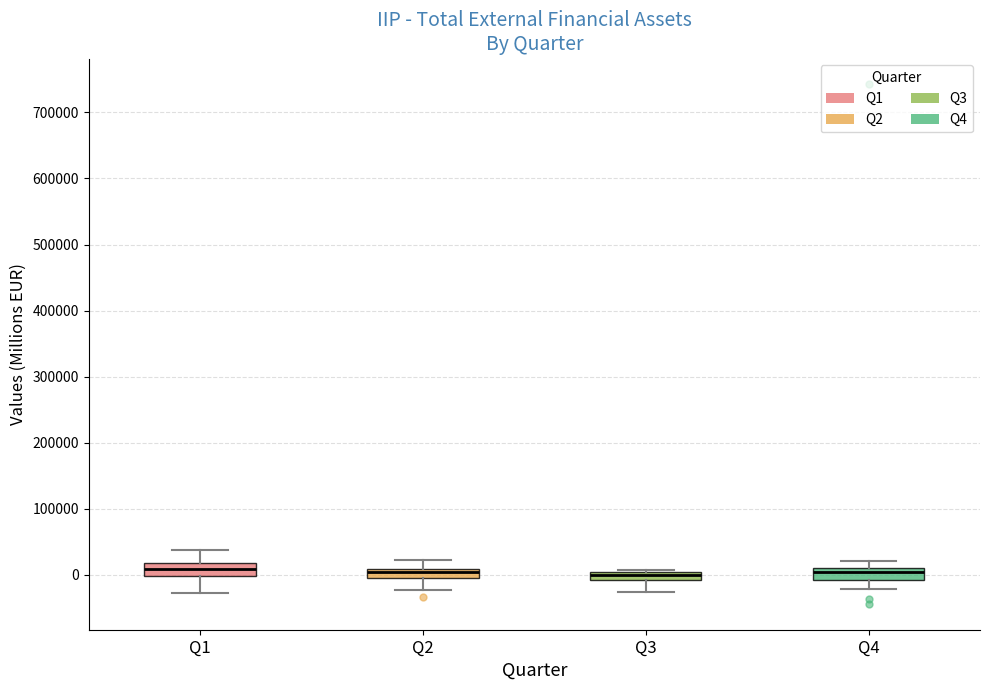

Where does the lower whisker of the box for Q3 end on the y-axis? The values are not printed on the chart, so give them approximately, as read against the axis.

-30000